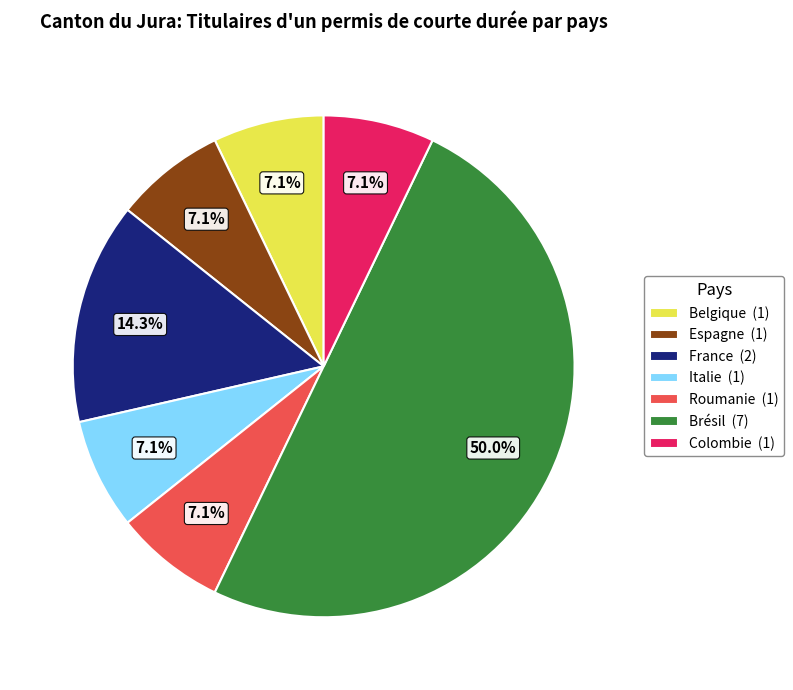

The Brésil slice represents 50% of the pie. True or false?

True